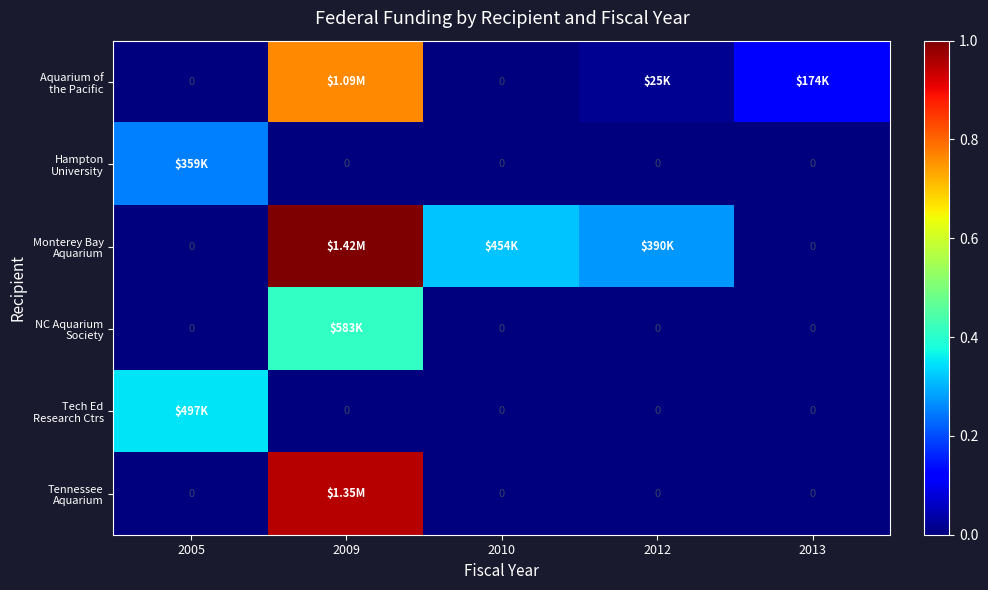

True or false: Monterey Bay Aquarium has a value of 1.0 at 2009.

True